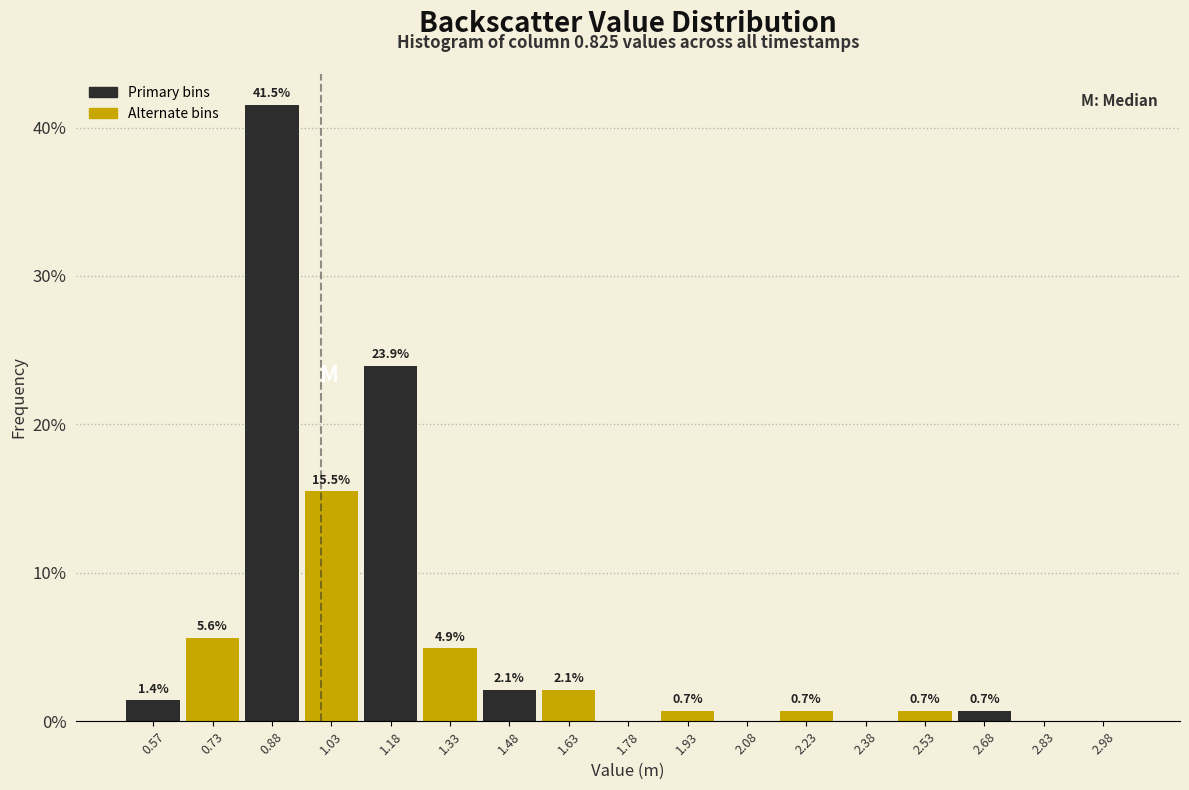

Over which range of the x-axis is the bar tallest?

0.80 to 0.95